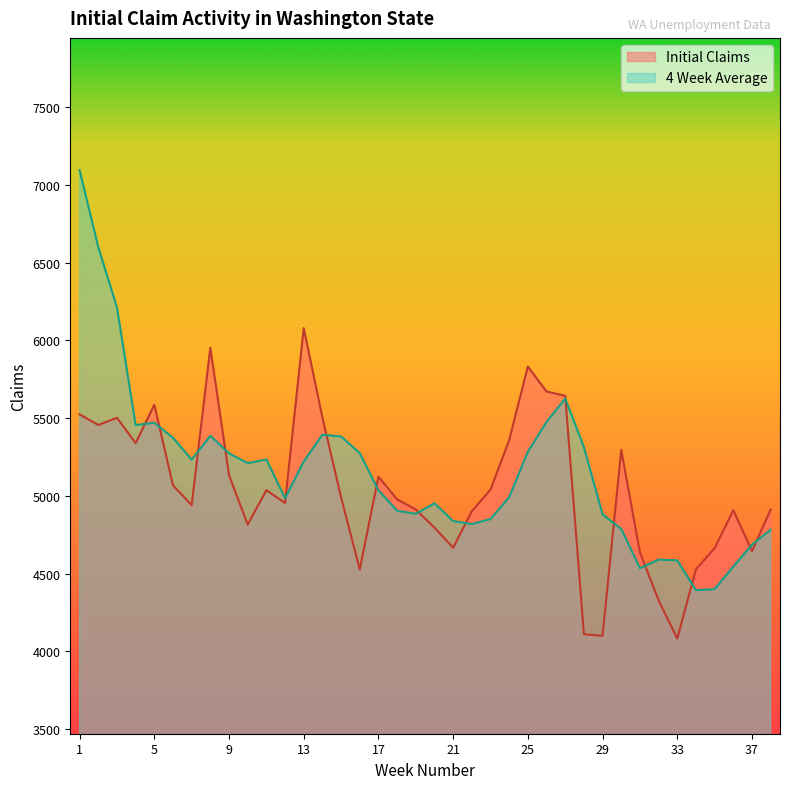

In 4 Week Average, how many points are lower than both neighbors (excluding endpoints)?

8